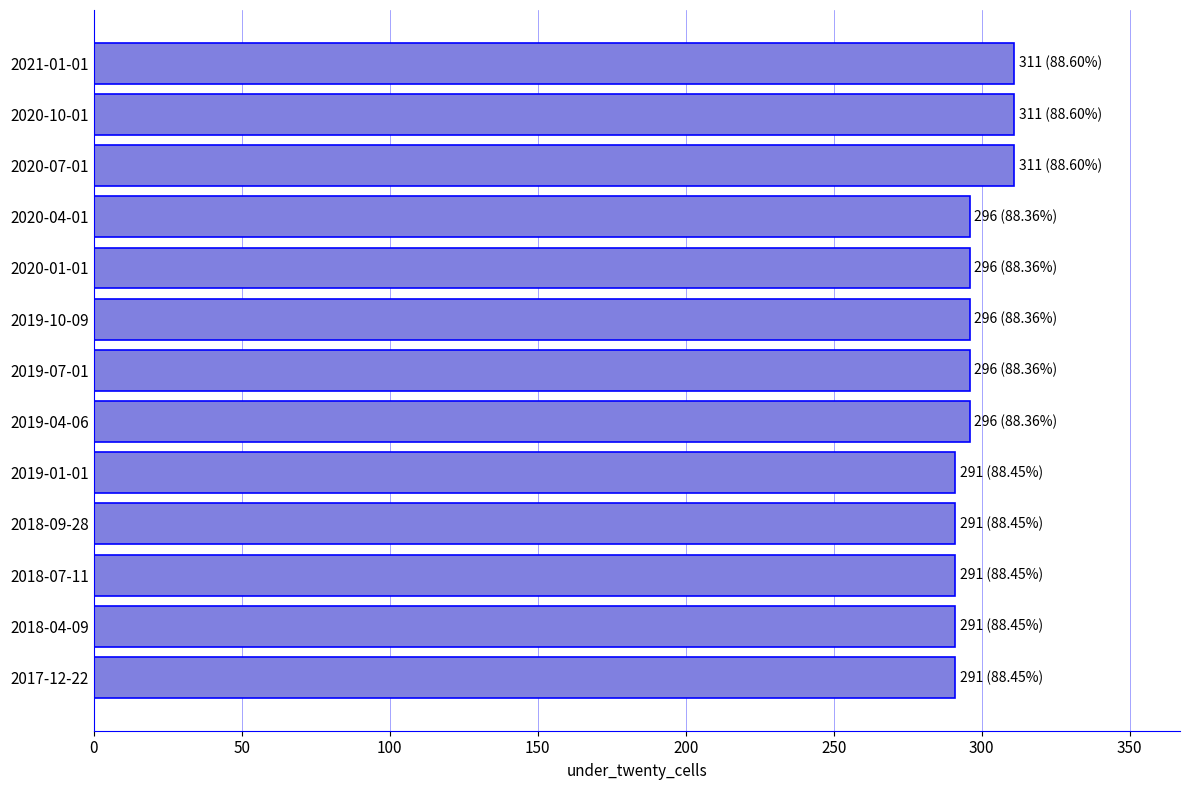

How many values are below 296?

5